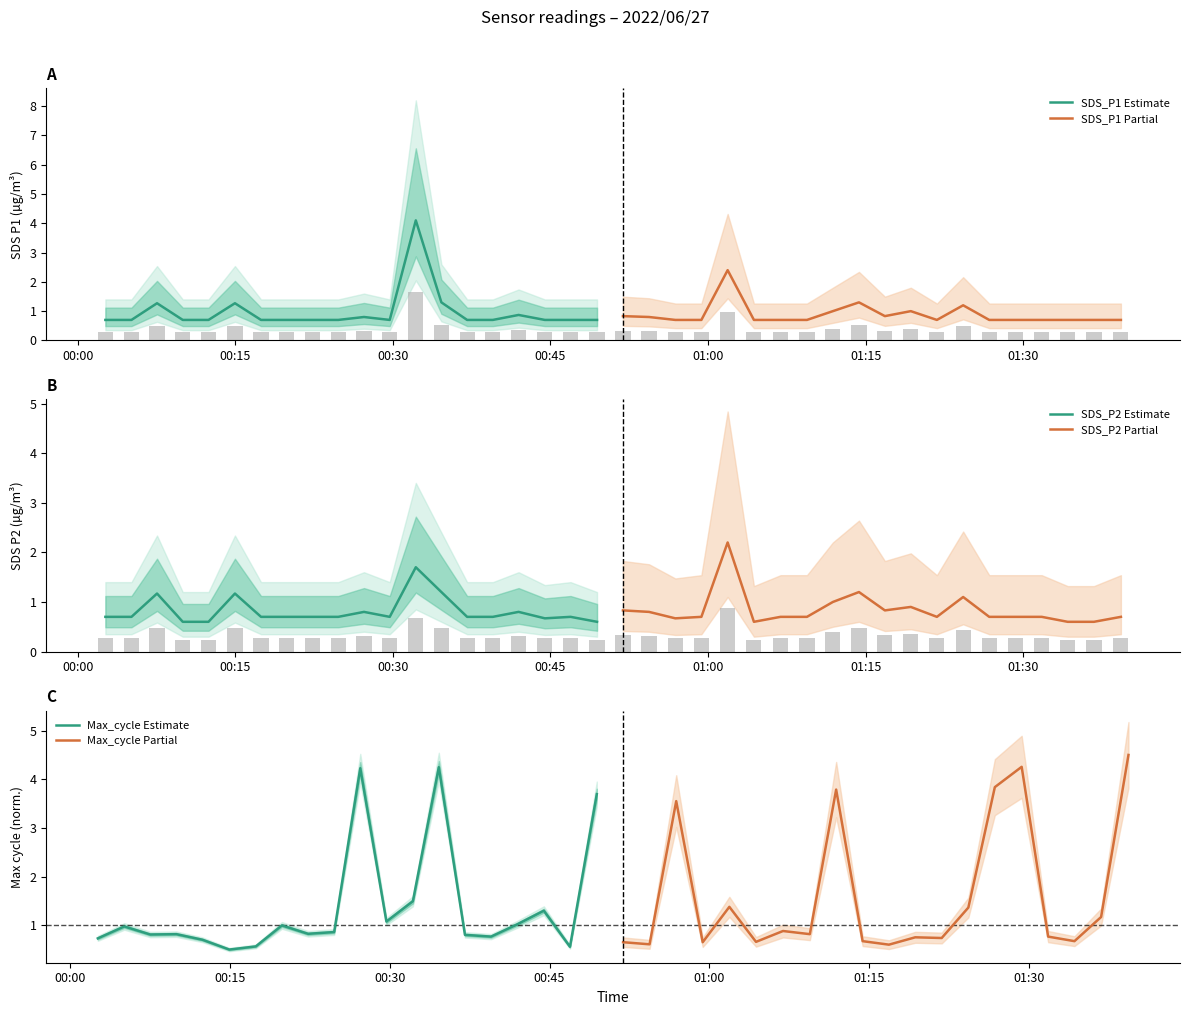

What is the highest value of the SDS_P1 Estimate series?

4.1